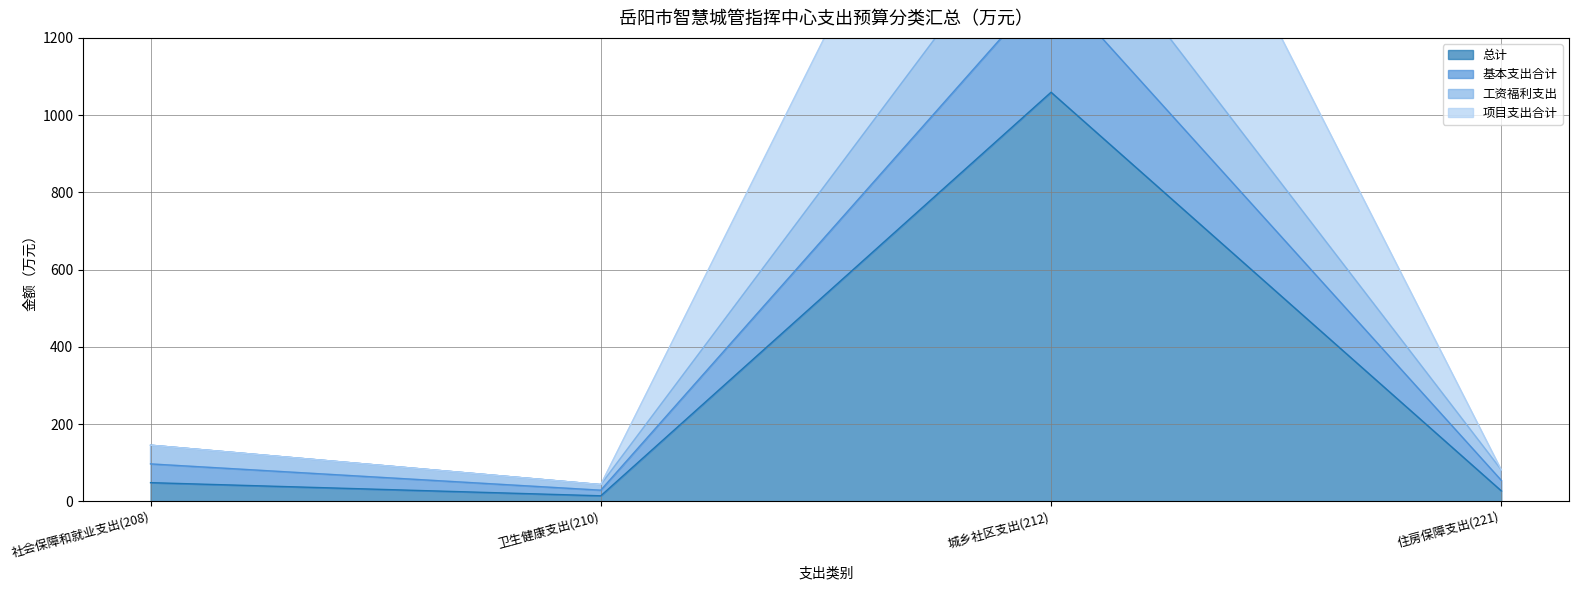

At which label does 总计 first exceed 48?

社会保障和就业支出(208)